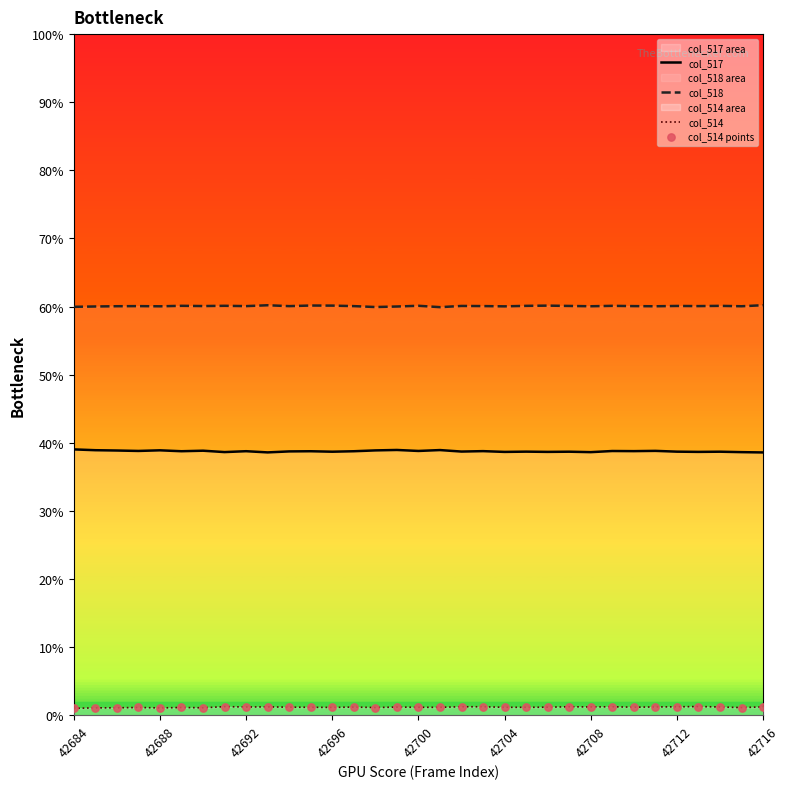

Which series reaches the minimum Y coordinate?

col_514